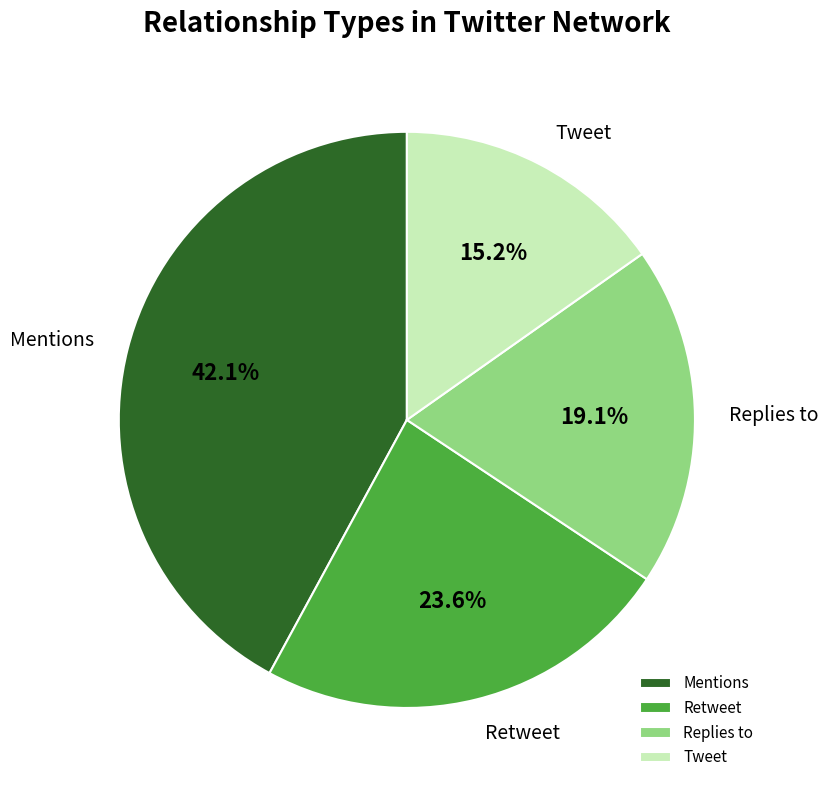

To the nearest percent, what is the difference between the Replies to and Retweet slice percentages?

4%